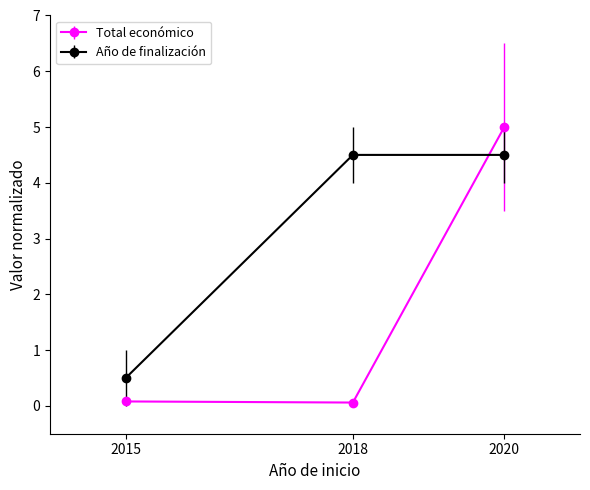

What are all the series names shown in the legend?

Total económico, Año de finalización